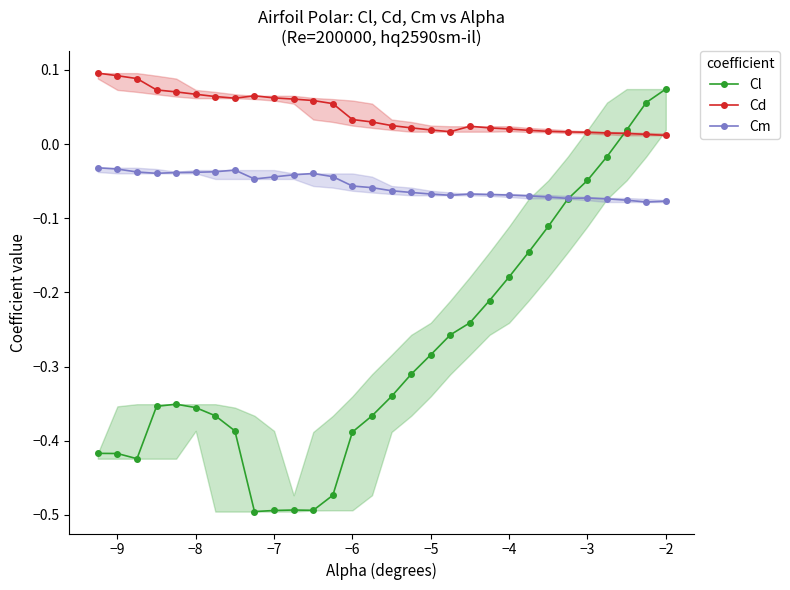

At which label does Cl reach its peak?

−2